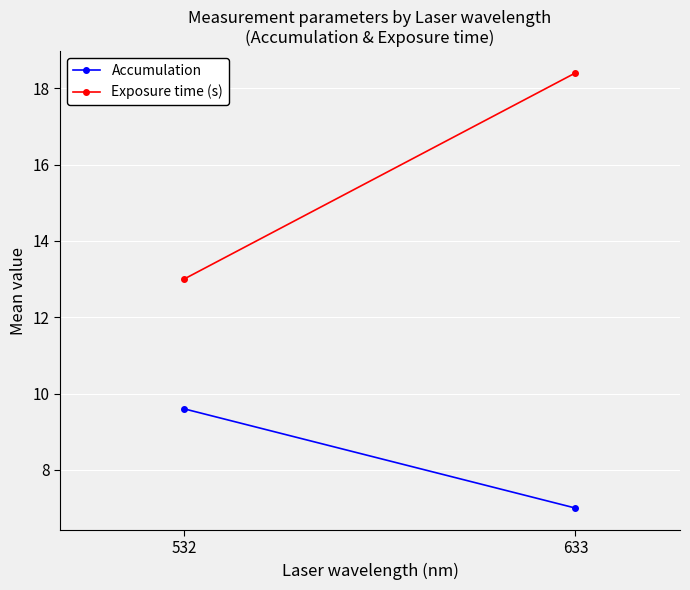

What is the difference between the Exposure time (s) values at 633 and 532?

5.4